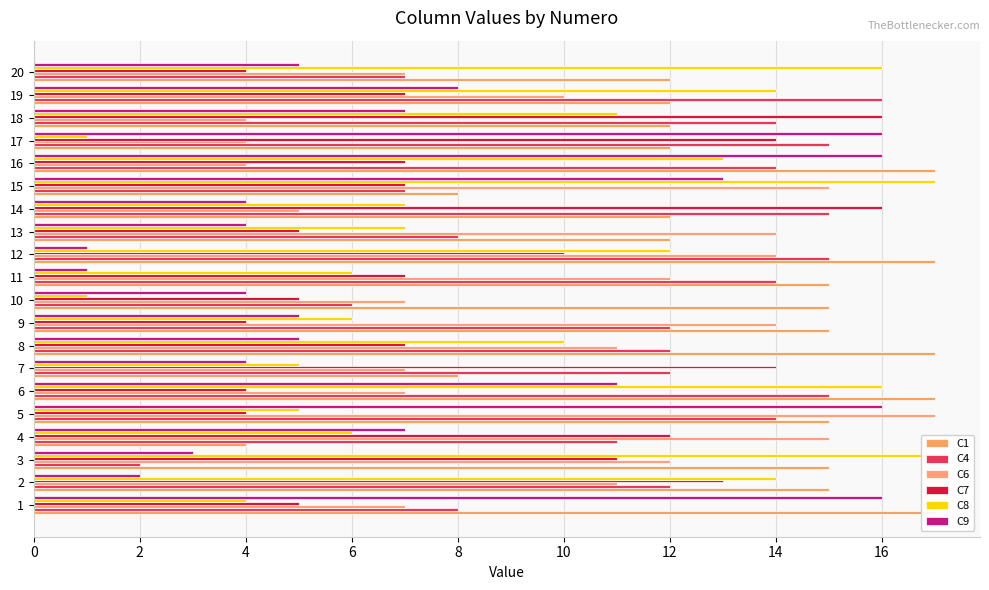

What is the value of the C1 bar at the 7th from the left?

8